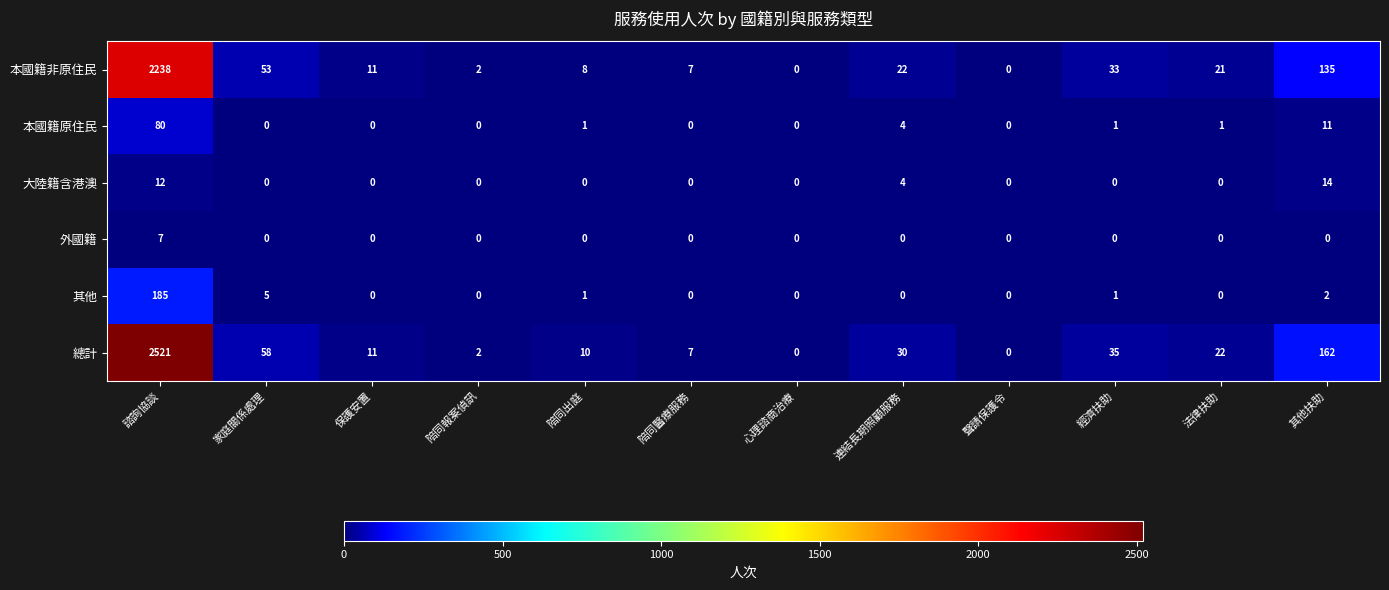

What is the difference between the maximum and second lowest values in the 外國籍 series?

7